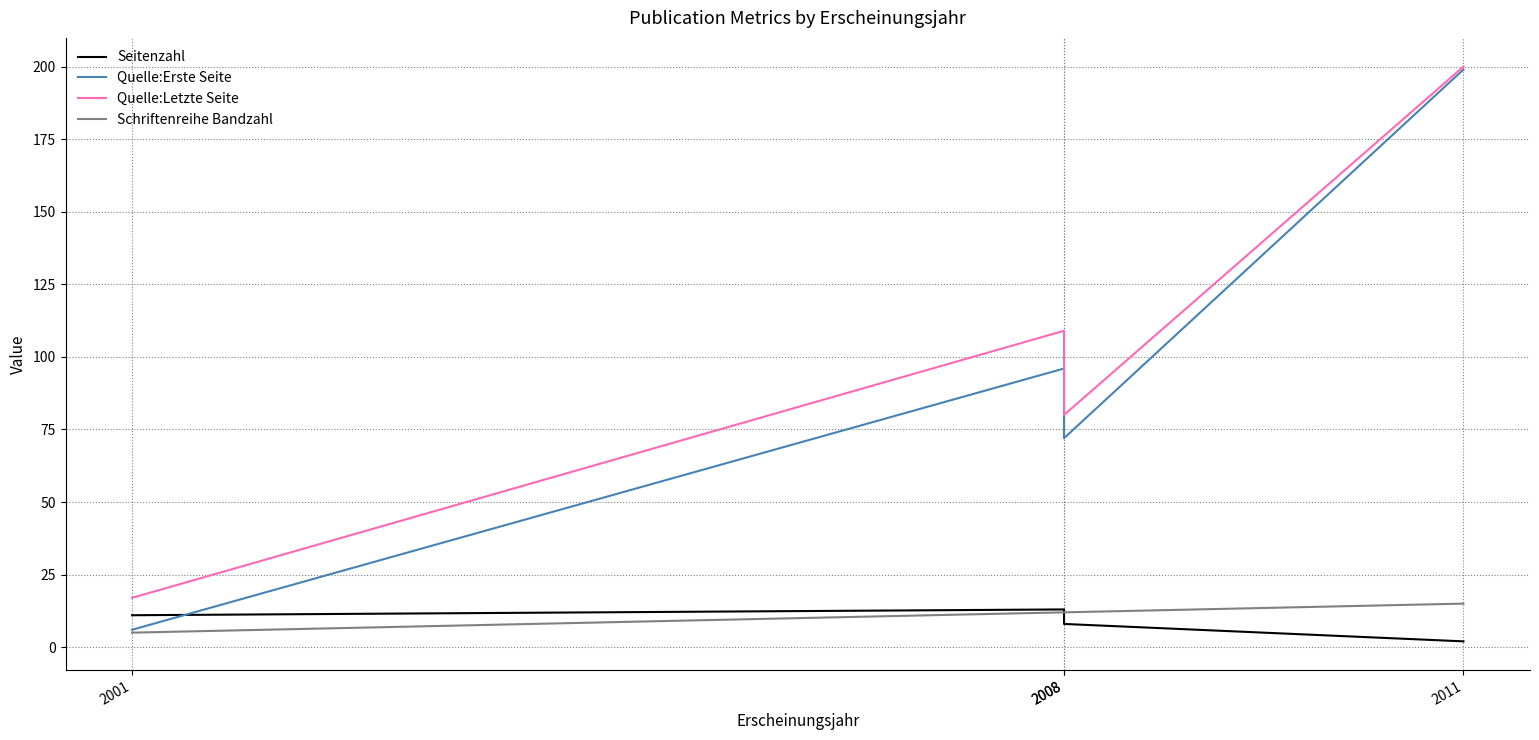

True or false: Quelle:Letzte Seite and Quelle:Erste Seite intersect in this chart.

False